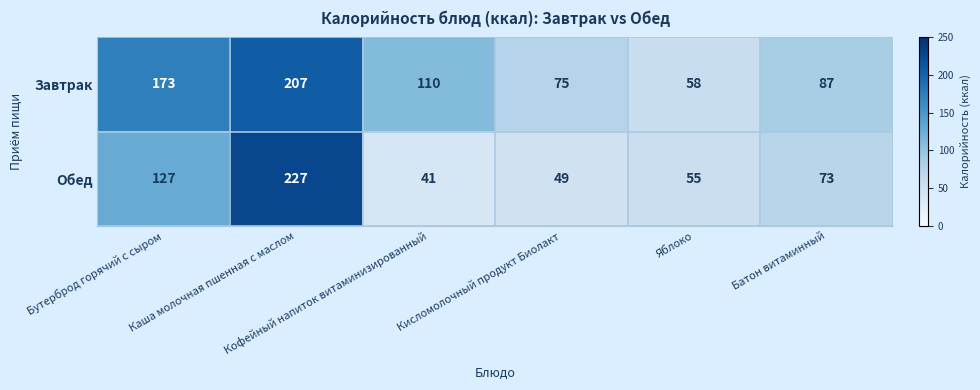

What is the spread (max minus min) of values at Кофейный напиток витаминизированный?

69